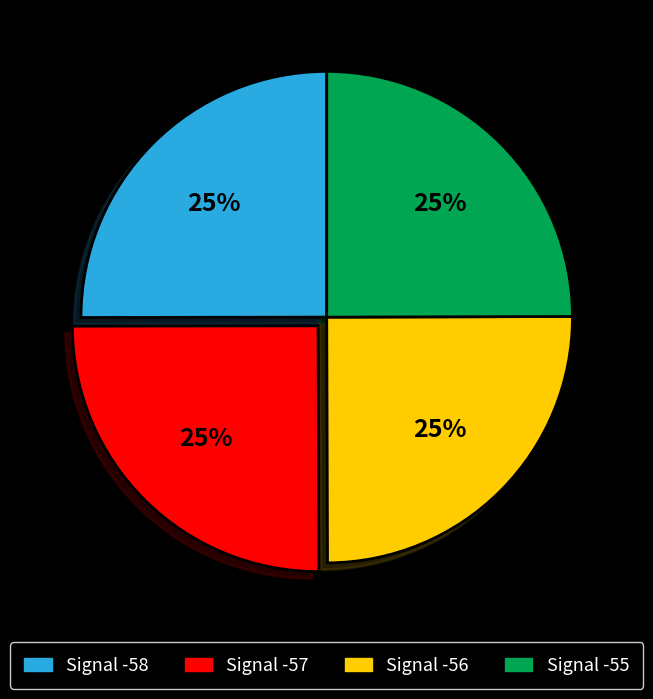

To the nearest percent, what is the average slice percentage?

25%